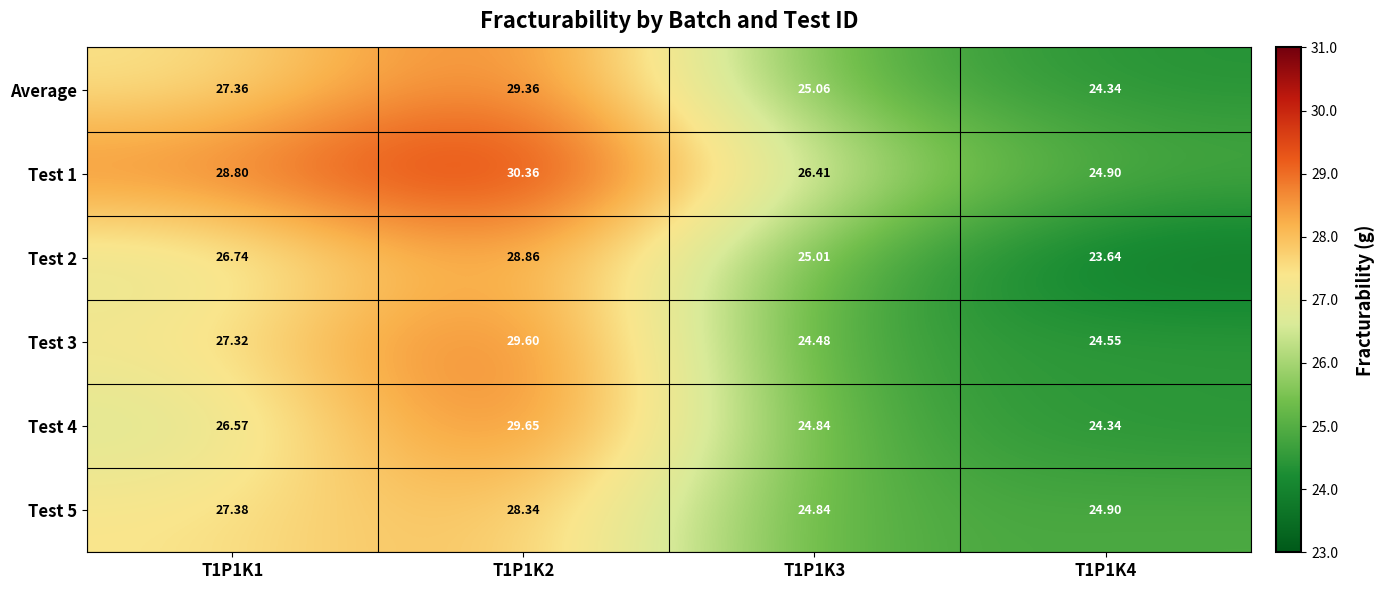

Between T1P1K2 and T1P1K3, which series saw the biggest shift?

Test 3